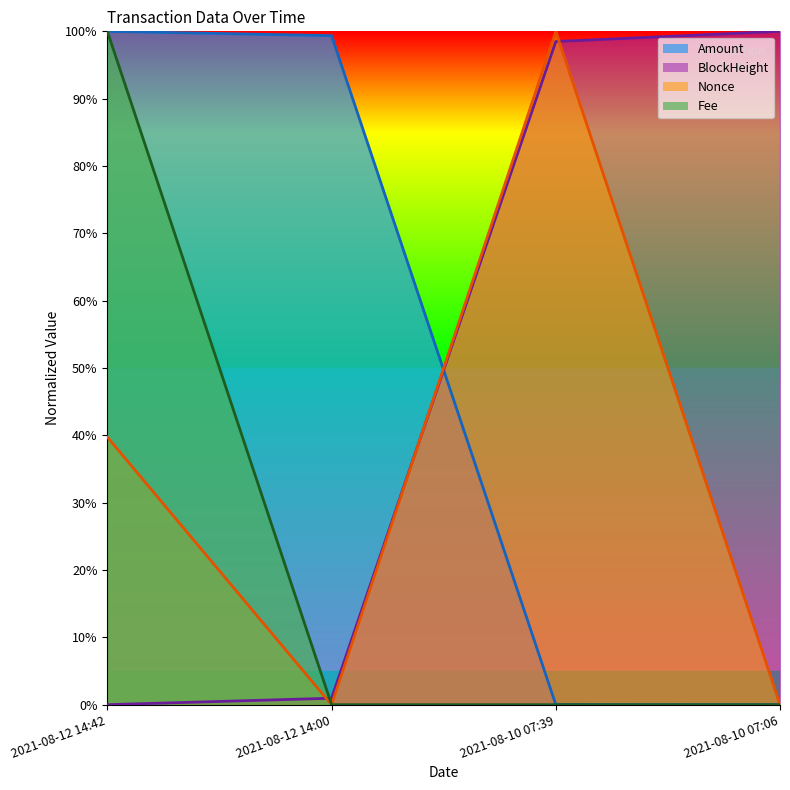

How many values in BlockHeight are above zero?

3